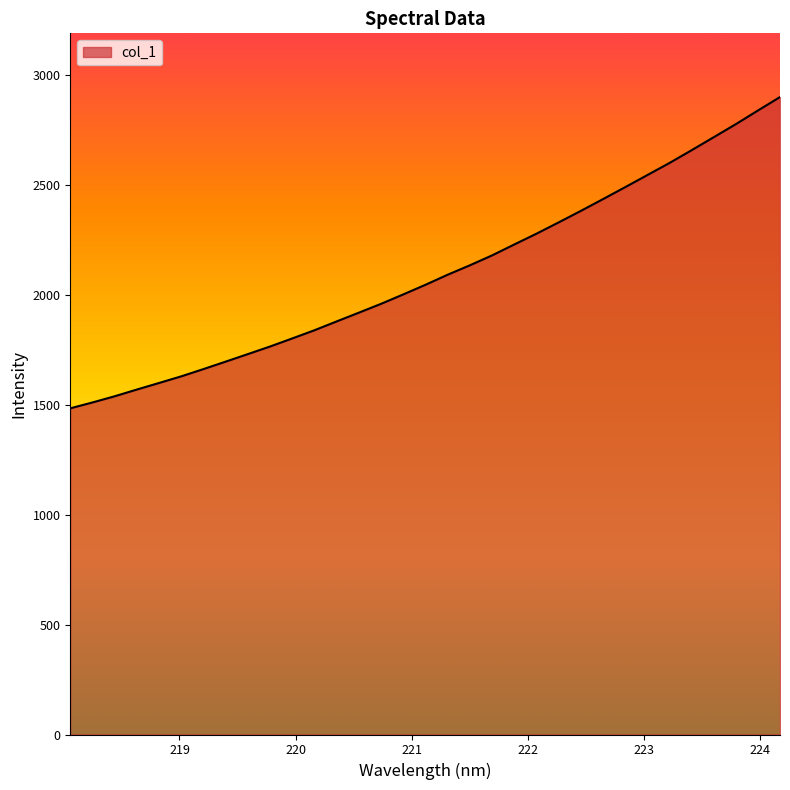

What is the greatest value displayed?

2899.3